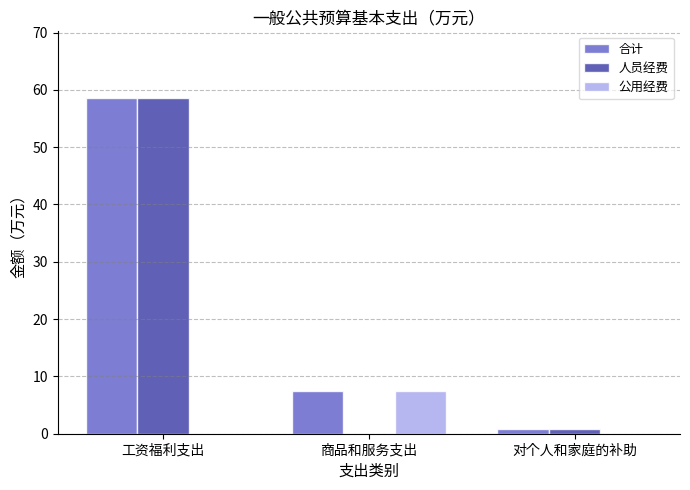

What is the average value of the 合计 series?

22.3